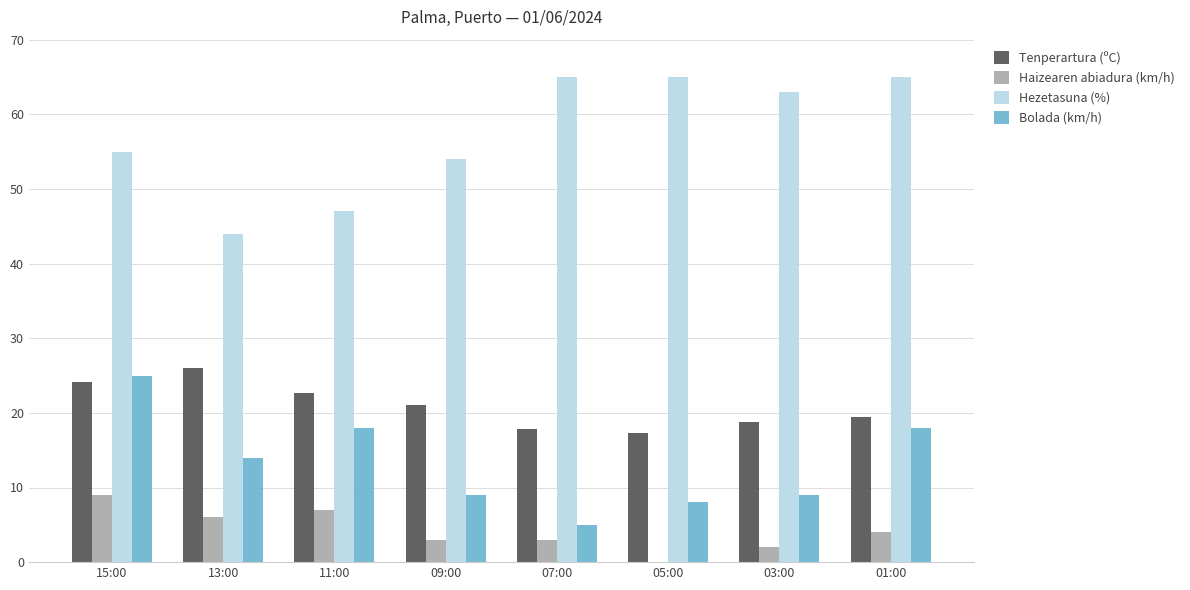

What is the sum of the Hezetasuna (%) values at 03:00 and 05:00?

128.0